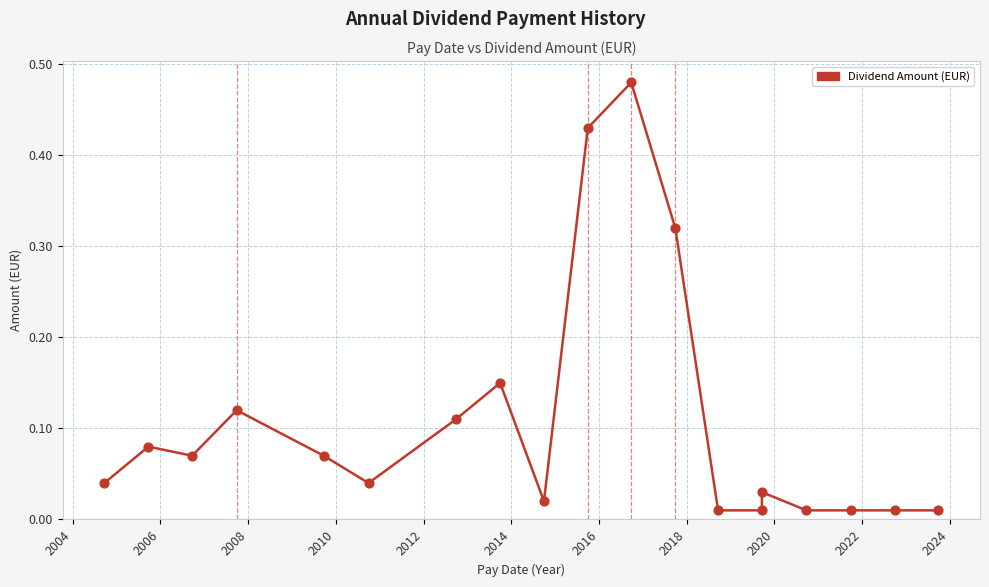

What is the change in value from 2008 to 2018?

-0.1